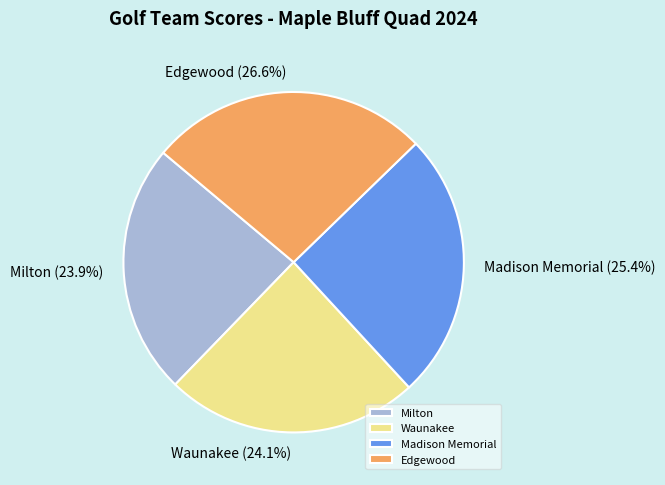

Is Madison Memorial the majority of the pie?

No